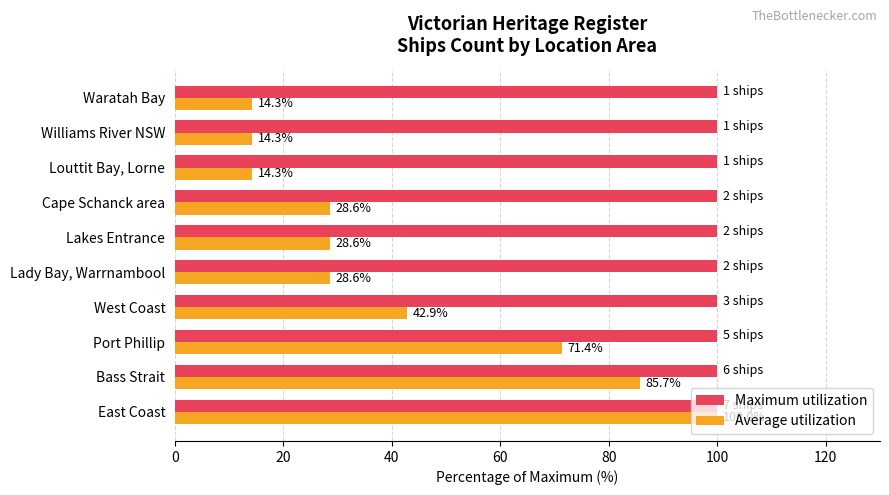

What is the smallest value displayed?

14.3